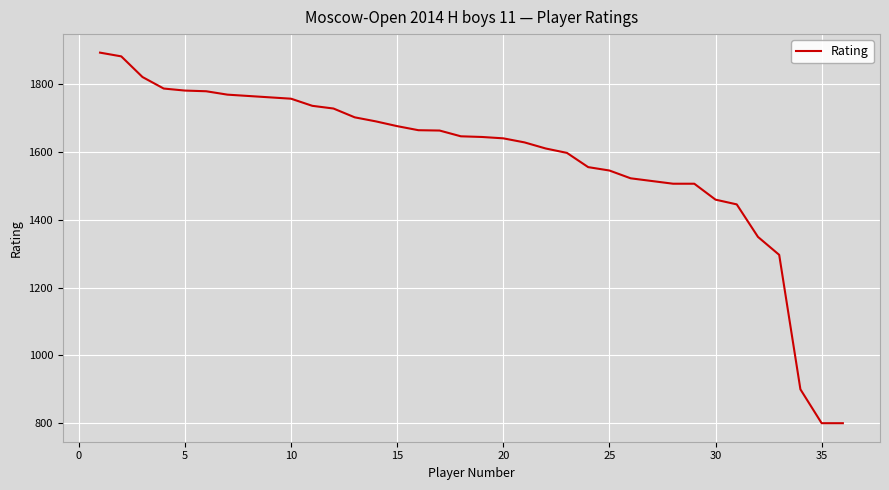

What is the maximum value shown in the chart?

1894